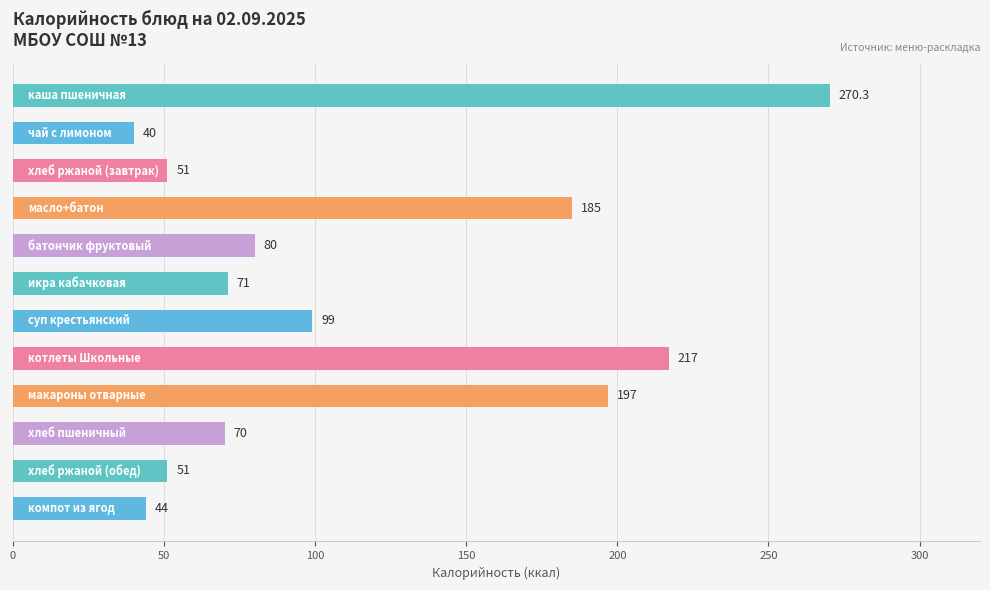

What is the difference between the maximum and second lowest values?

226.3